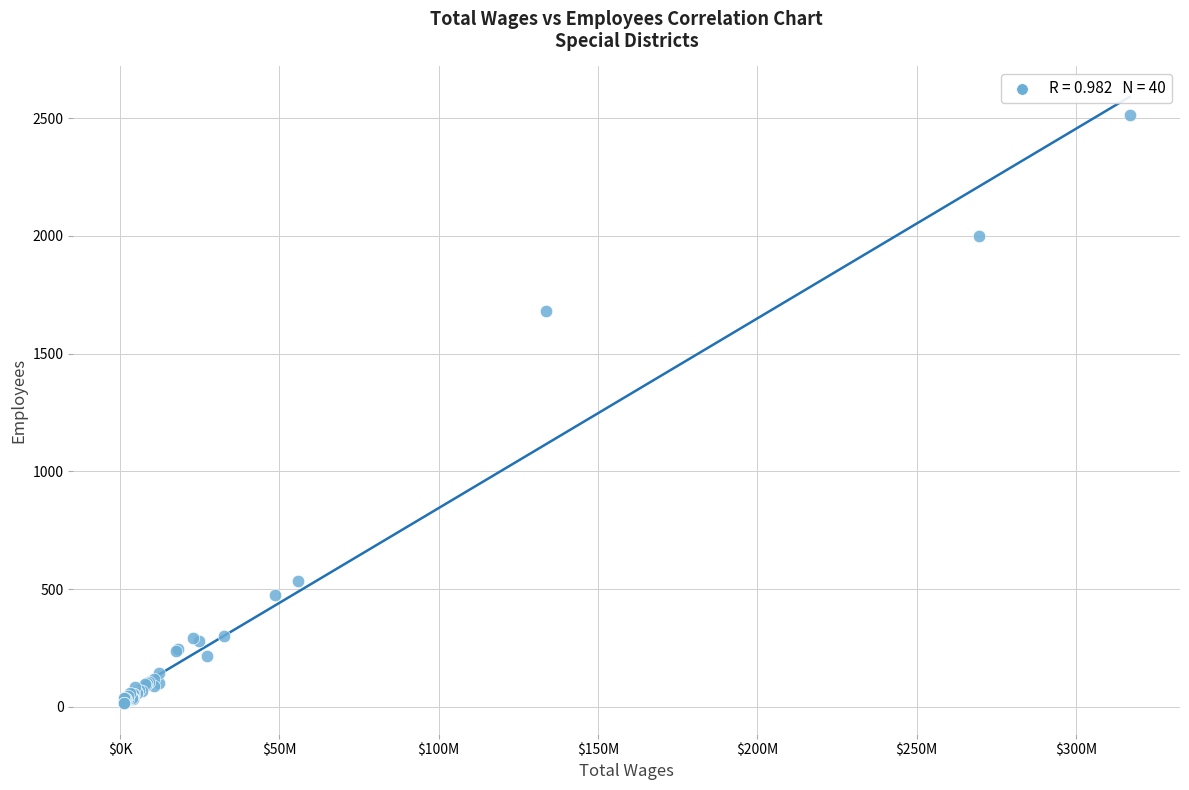

What Y value in the scatter plot is closest to 1264?

1681